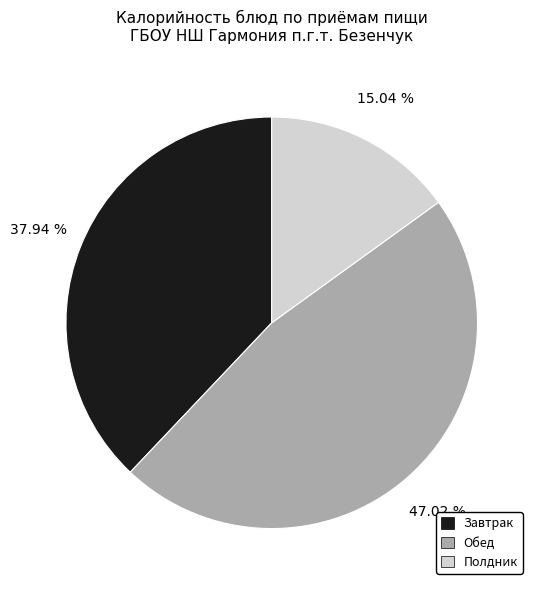

Between Завтрак and Обед, which is larger?

Обед